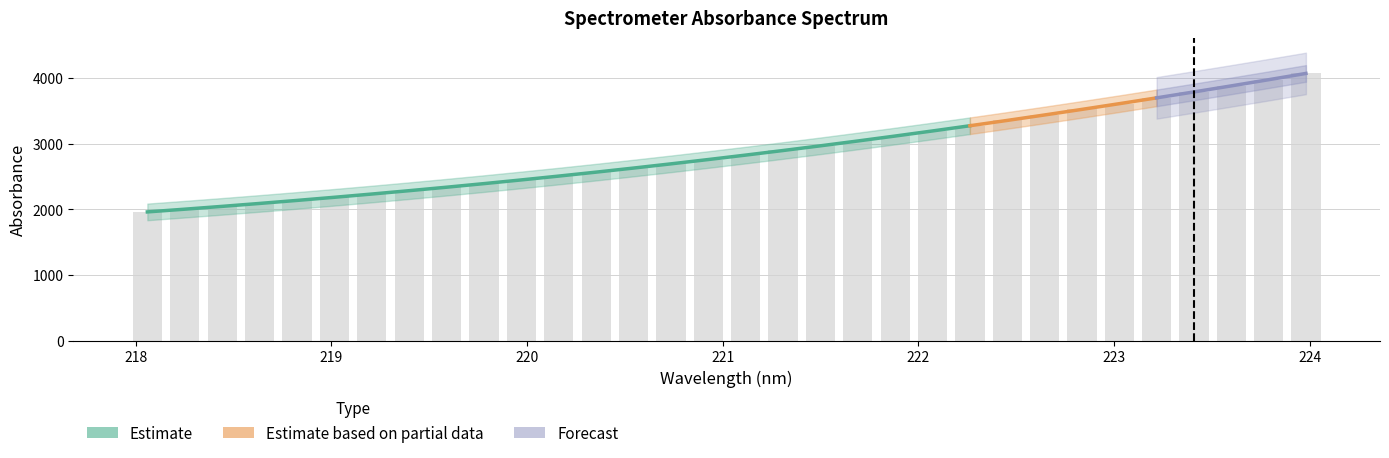

Does the chart contain stacked bars?

No